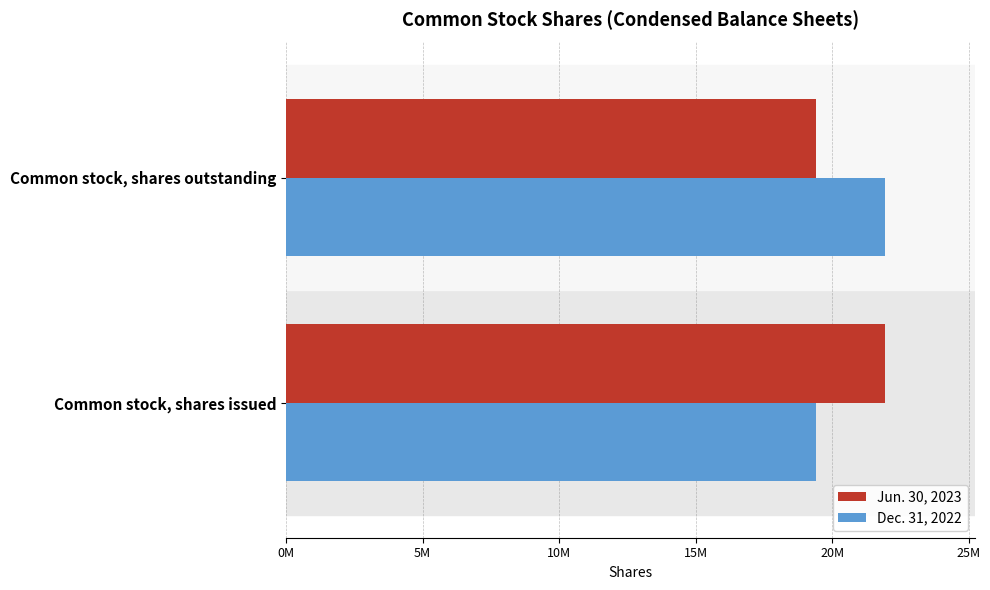

What are all the series names shown in the legend?

Jun. 30, 2023, Dec. 31, 2022